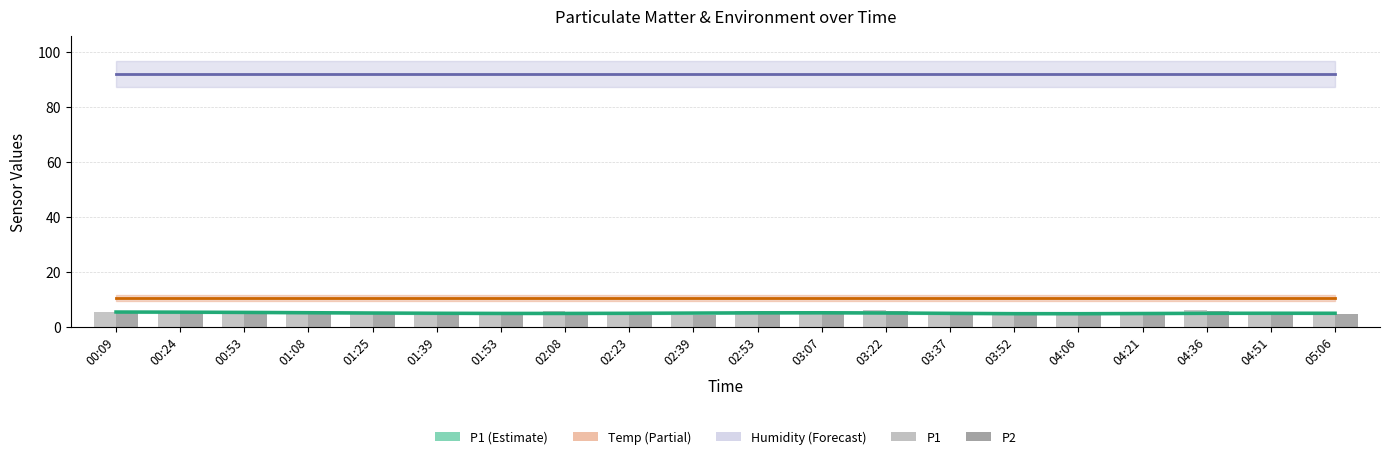

Reading left to right, extract all data points from this chart.

P1 trend: 00:09=5.3	00:24=5.3	00:53=5.2	01:08=5.1	01:25=4.9	01:39=4.8	01:53=4.8	02:08=4.8	02:23=4.8	02:39=4.9	02:53=5.0	03:07=5.0	03:22=5.0	03:37=4.8	03:52=4.7	04:06=4.7	04:21=4.8	04:36=4.8	04:51=4.9	05:06=4.9
P1: 00:09=5.4	00:24=5.6	00:53=4.7	01:08=5.4	01:25=5.2	01:39=4.3	01:53=4.3	02:08=5.7	02:23=4.3	02:39=4.3	02:53=5.6	03:07=5.2	03:22=6.0	03:37=4.2	03:52=4.3	04:06=4.1	04:21=4.6	04:36=6.0	04:51=4.9	05:06=4.4
P2: 00:09=4.9	00:24=5.2	00:53=4.7	01:08=4.8	01:25=5.0	01:39=4.3	01:53=4.3	02:08=5.3	02:23=4.3	02:39=4.3	02:53=5.6	03:07=5.2	03:22=5.6	03:37=4.2	03:52=4.2	04:06=4.1	04:21=4.6	04:36=5.8	04:51=4.9	05:06=4.4